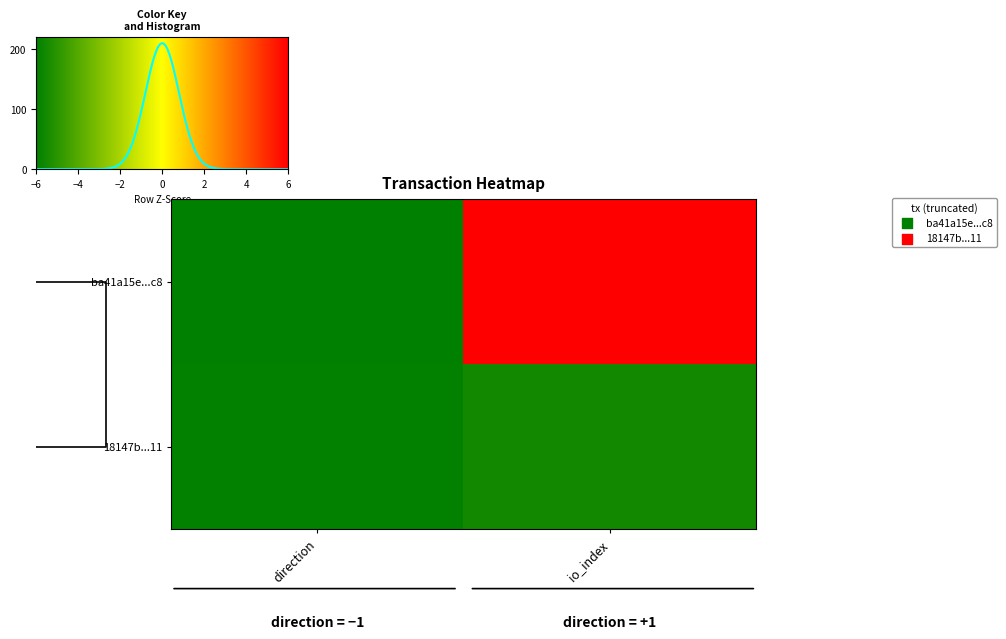

Is it true that 18147b...11 equals 2 at direction?

False